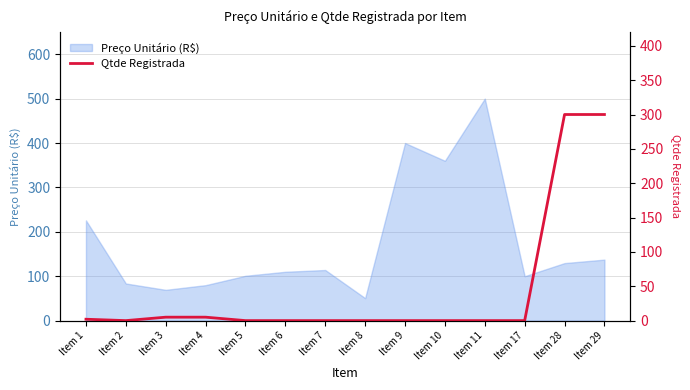

Reading left to right, what are all the values shown in this chart?

2	0	5	5	0	0	0	0	0	0	0	0	300	300